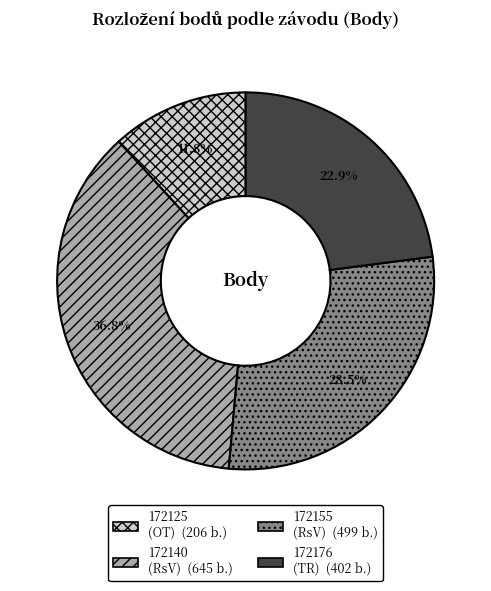

To the nearest percent, what is the difference between the 172125 and 172140 slice percentages?

25%